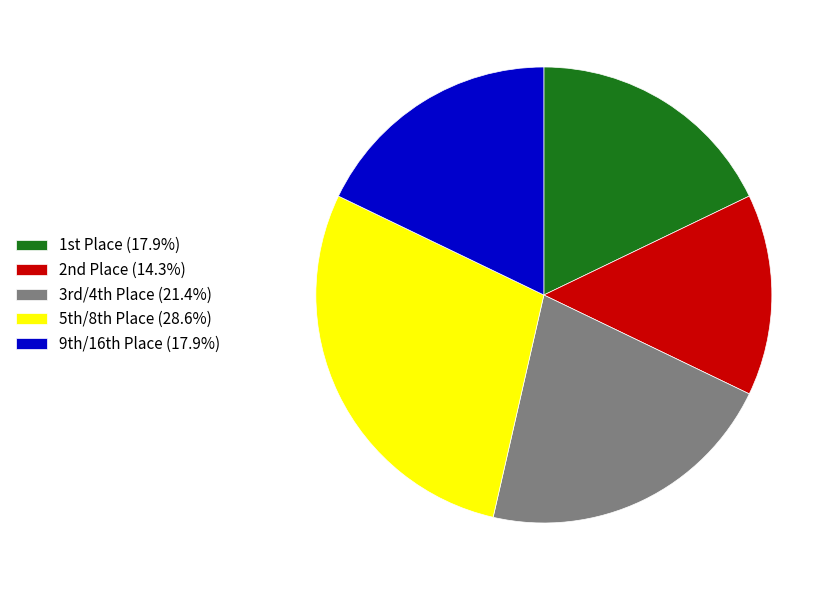

Count the number of slices in the pie.

5